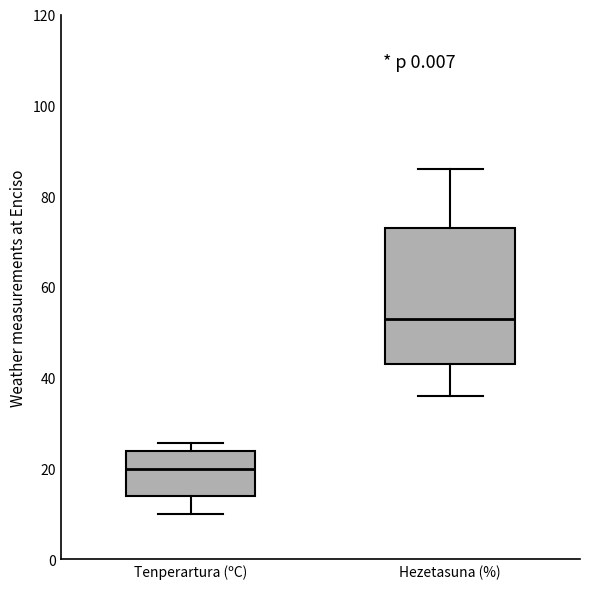

Reading left to right, read every box against the y-axis: the position of its median line, the range the box covers, and the ends of its whiskers. The values are not printed on the chart, so give them approximately, as read against the axis.

Tenperartura (ºC): median 20, box 14 to 24, whiskers 10 to 26
Hezetasuna (%): median 54, box 44 to 74, whiskers 36 to 86